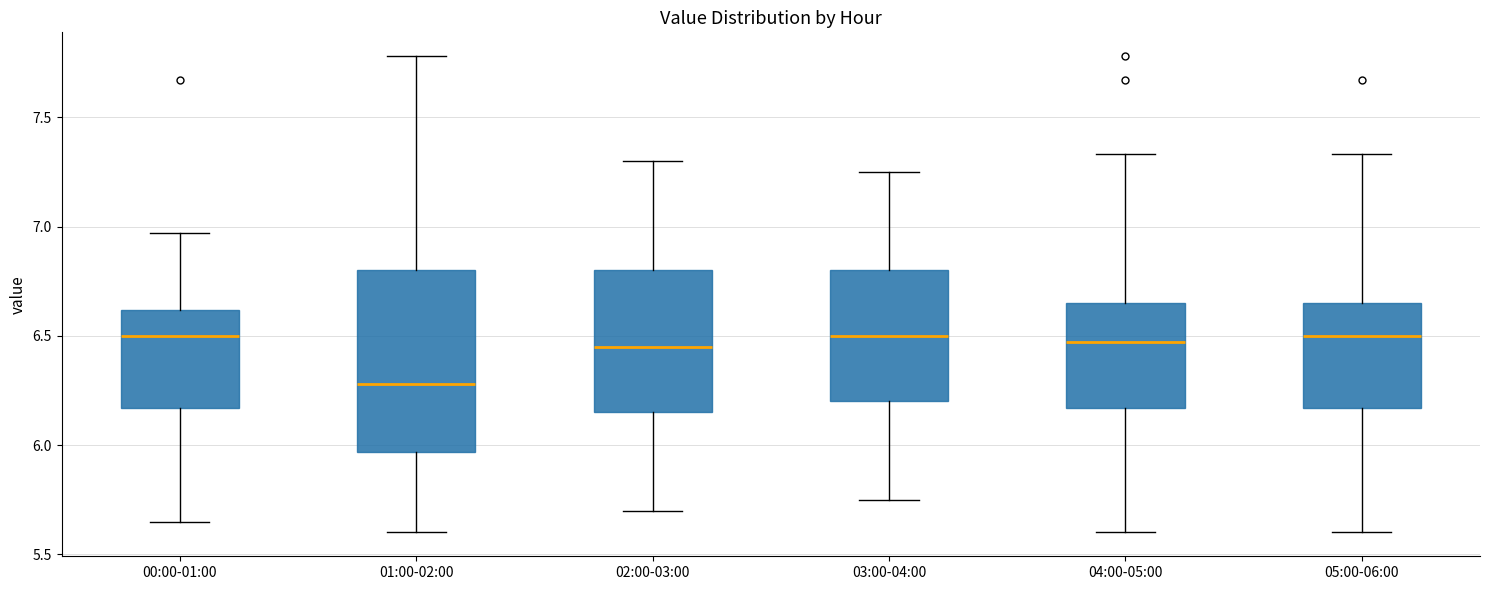

Comparing the boxes themselves (not the whiskers), which one is the tallest?

01:00-02:00